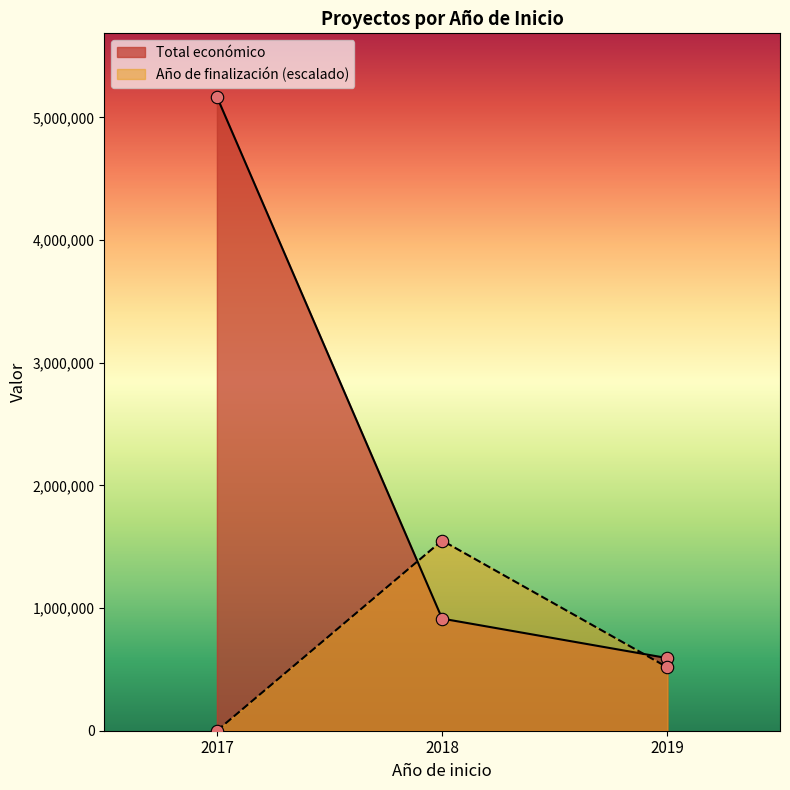

Which series reaches the maximum Y coordinate?

Total económico